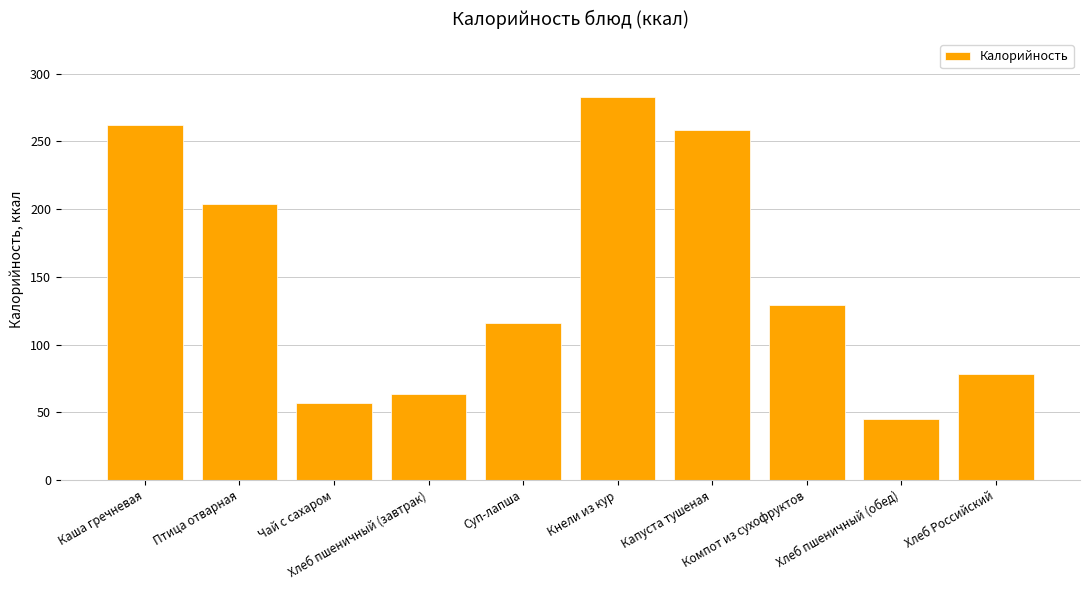

Between Капуста тушеная and Компот из сухофруктов, which is larger?

Капуста тушеная